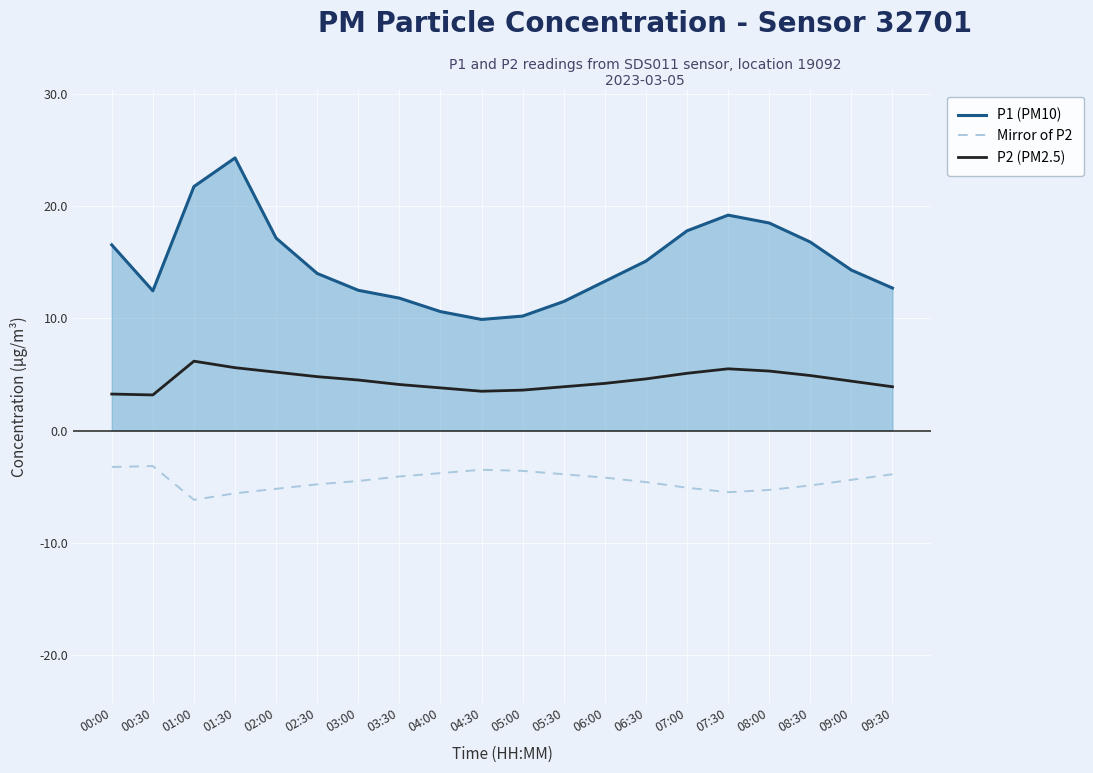

What is the difference between the Mirror of P2 values at 09:30 and 08:30?

1.0